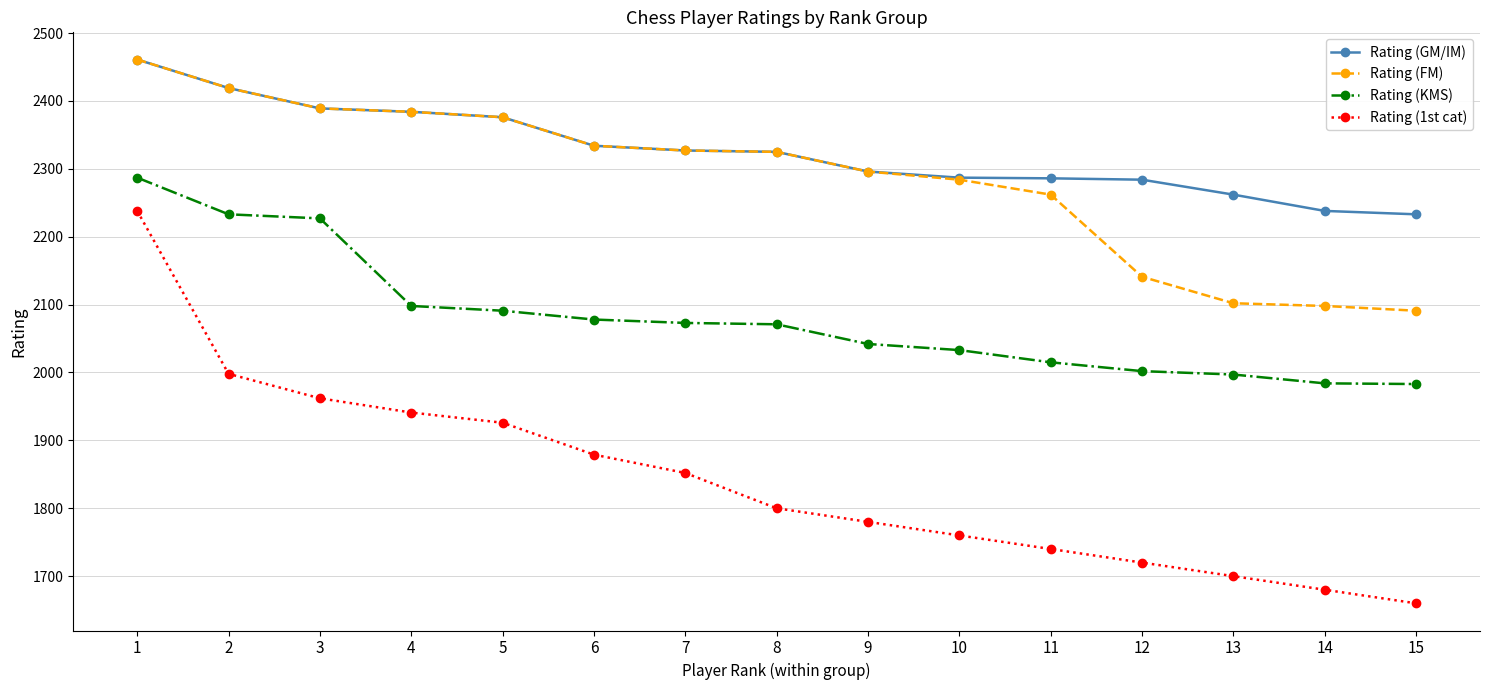

What is the difference between the Rating (GM/IM) values at 9 and 5?

80